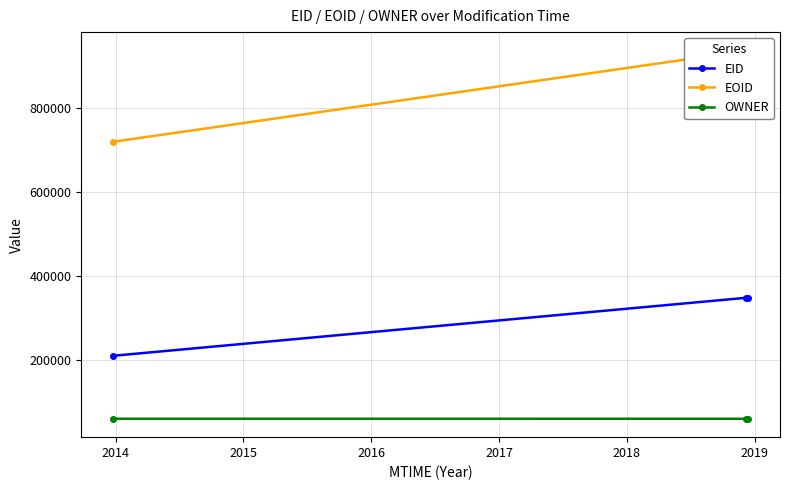

What are all the series names shown in the legend?

EID, EOID, OWNER